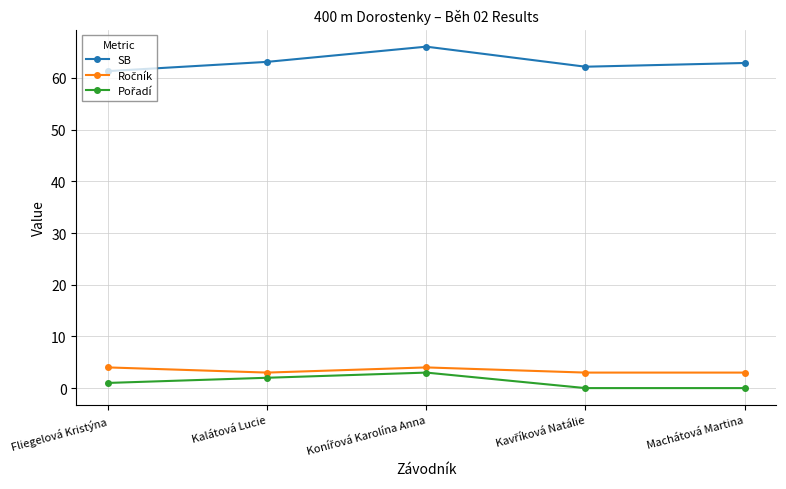

What is the average value of the SB series?

63.1